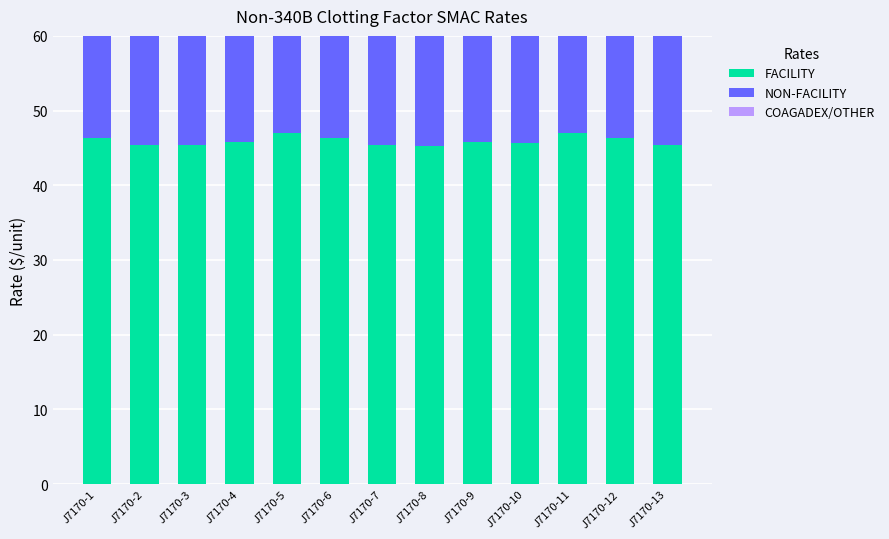

How many bars are there in total?

39